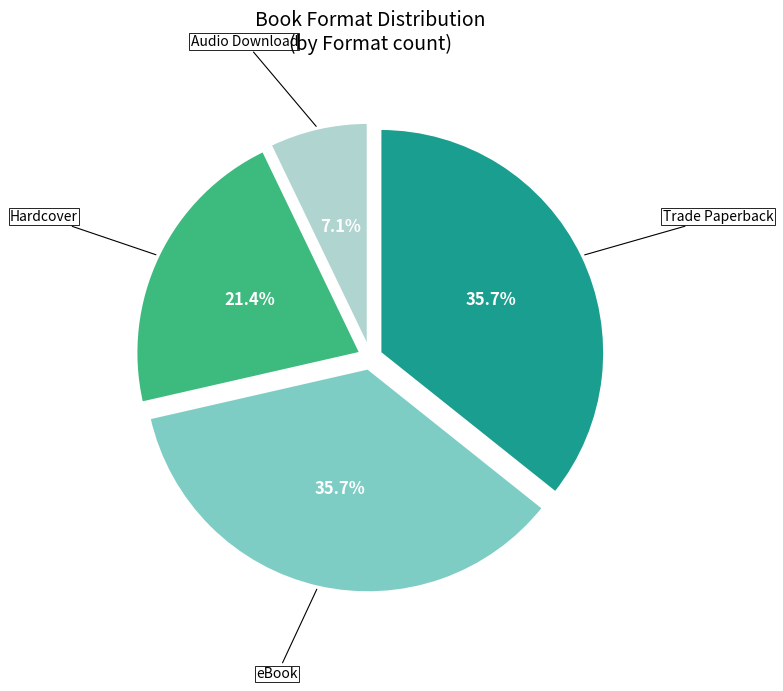

What percentage is NOT represented by Audio Download?

92.9%